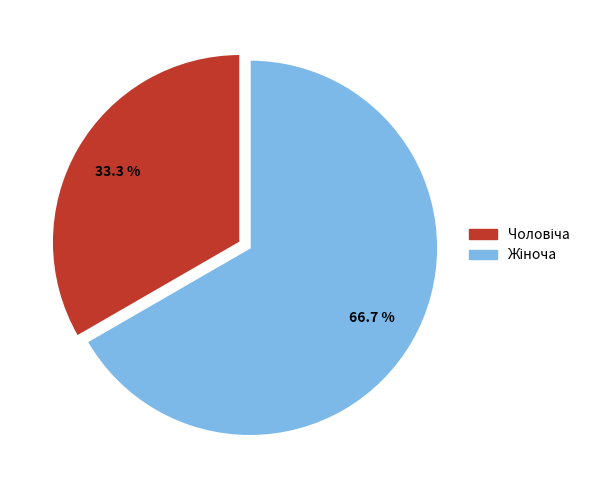

Is there a majority slice in this chart?

Yes